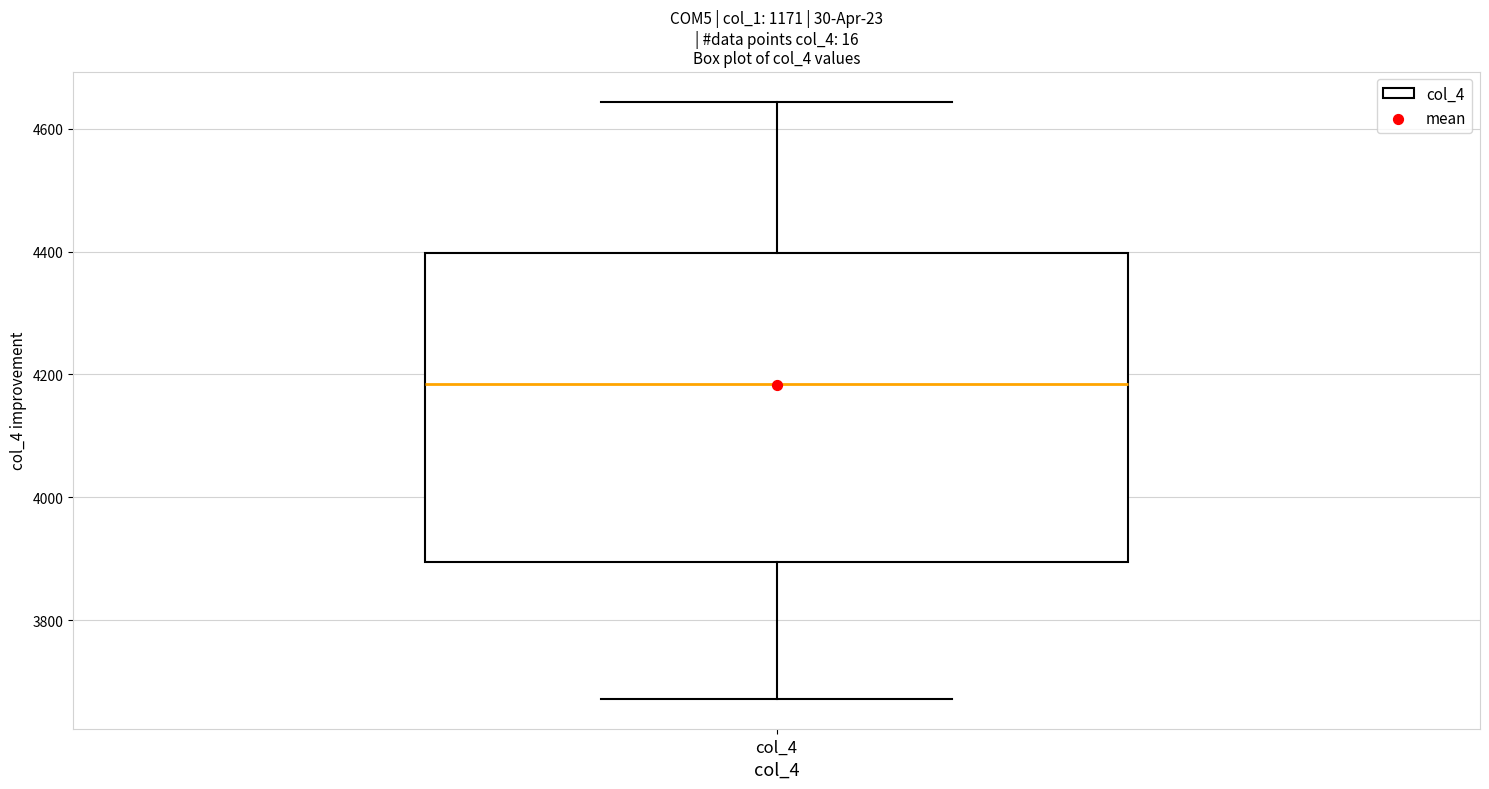

Read this box plot against the y-axis: the position of the median line, the range covered by the box, and the ends of both whiskers. The values are not printed on the chart, so give them approximately, as read against the axis.

median 4180, box 3900 to 4400, whiskers 3680 to 4640